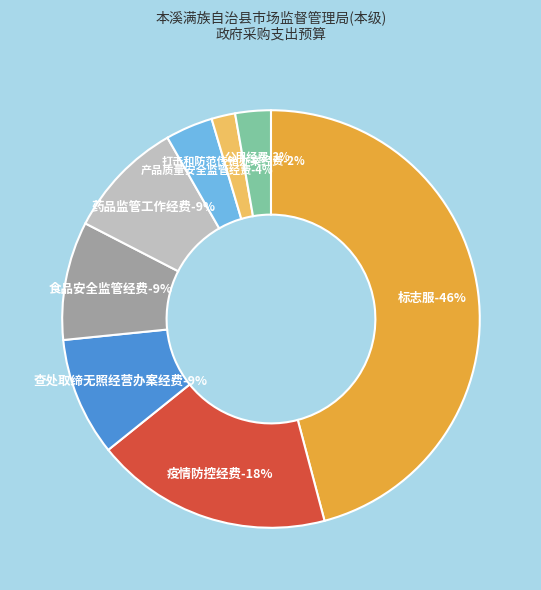

To the nearest percent, what is the combined percentage of 打击和防范传销办案经费 and 药品监管工作经费?

11%